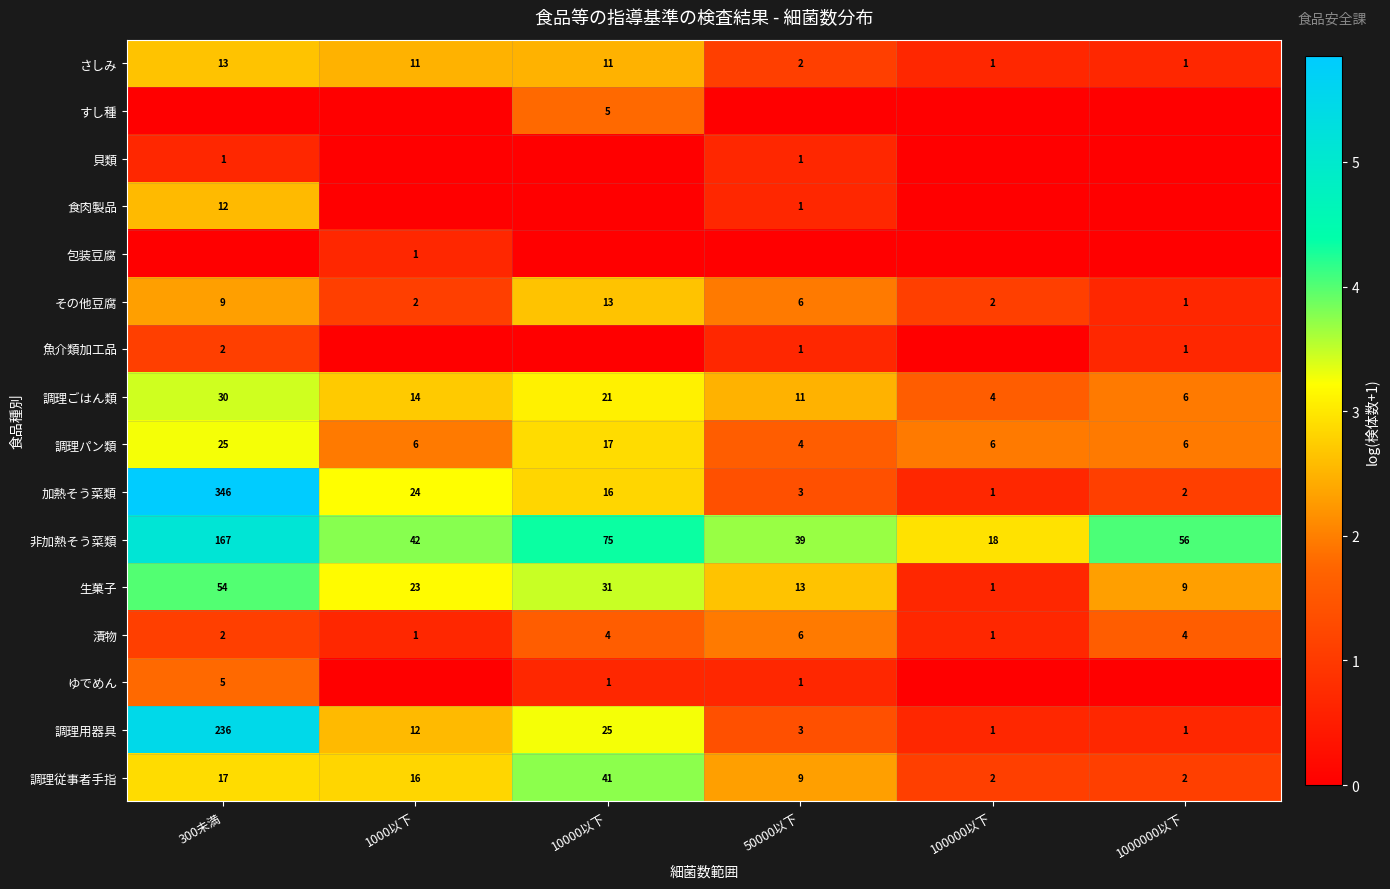

At which label does 加熱そう菜類 first exceed 16?

300未満